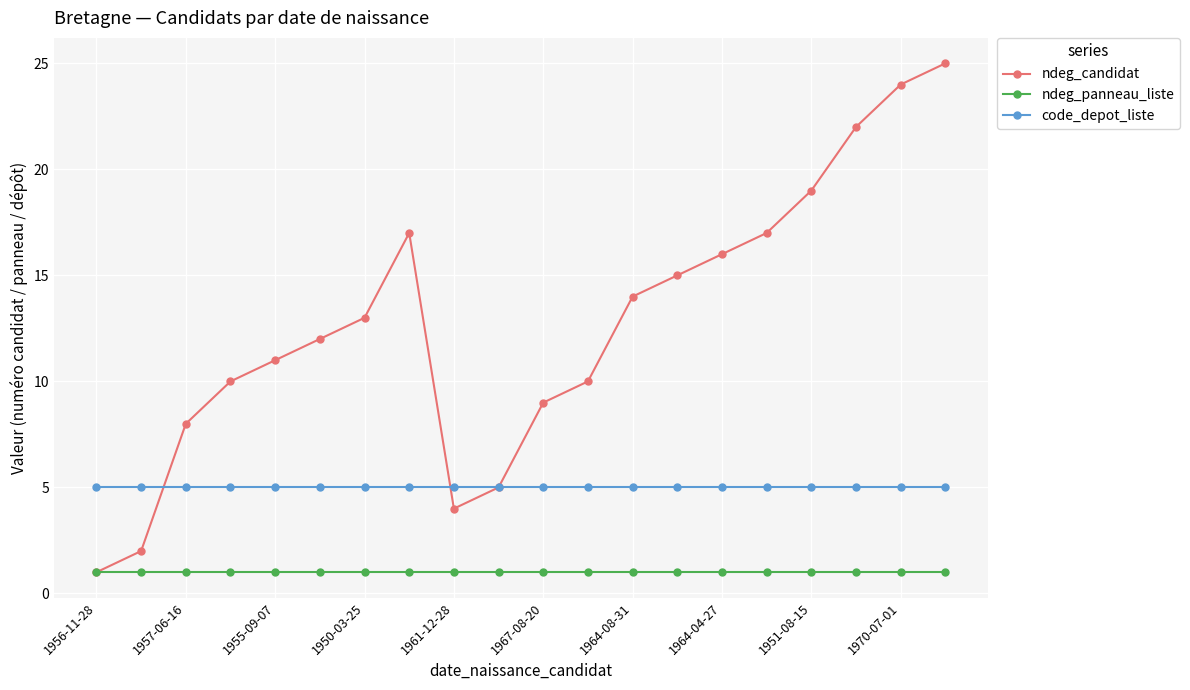

Which series has the largest total across all categories?

ndeg_candidat